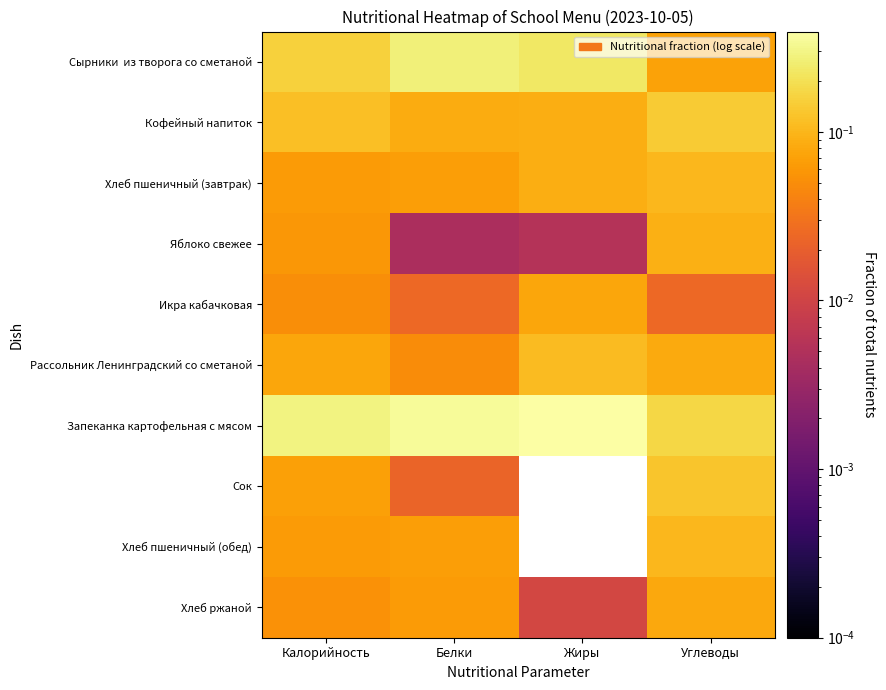

Count the number of data series in this chart.

10